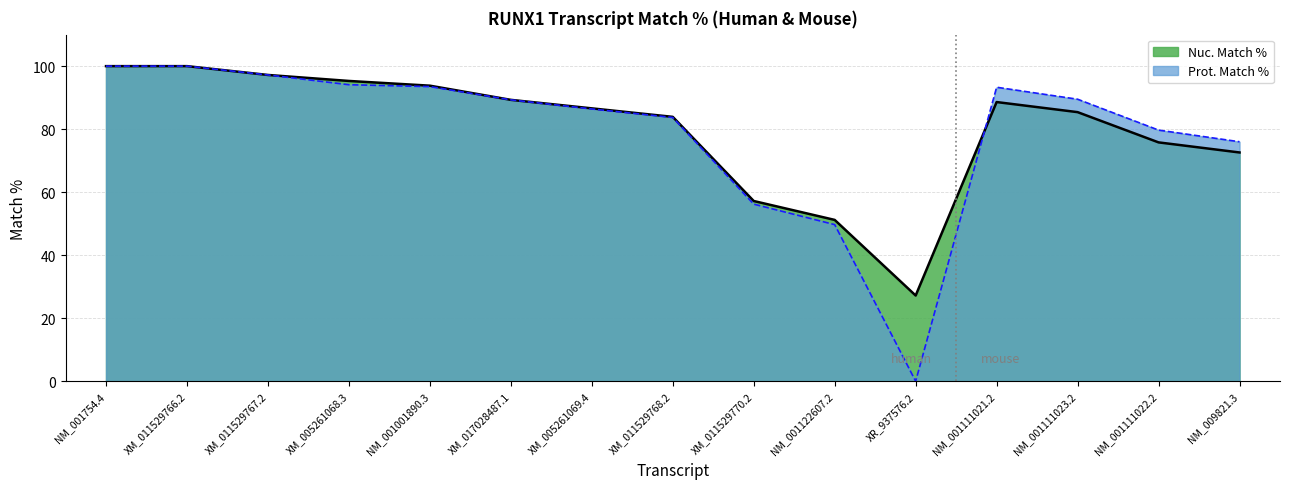

How many interior local valleys does the Nuc. Match % series have?

1